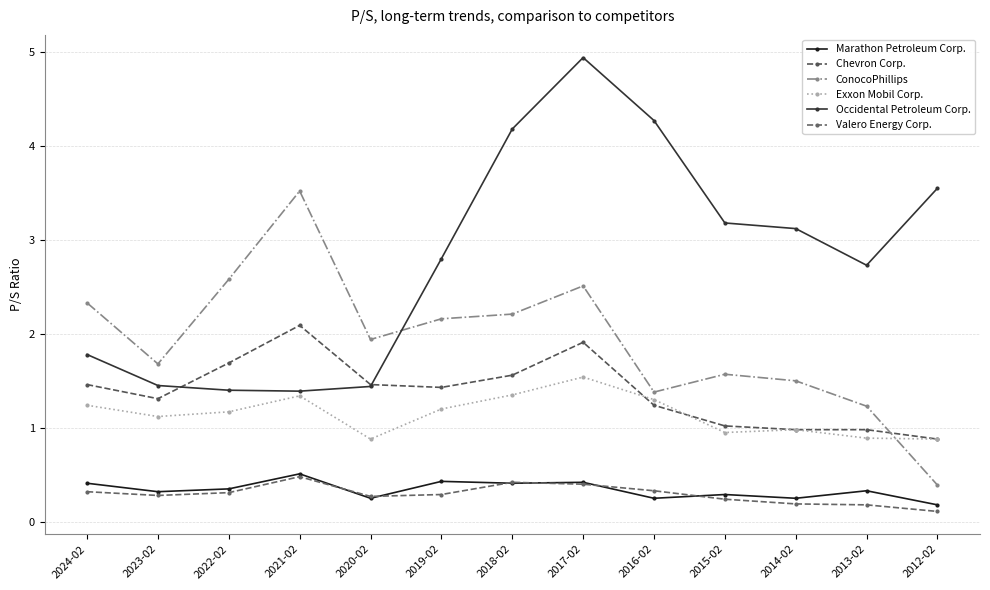

What is the label of the 7th point from the right?

2018-02